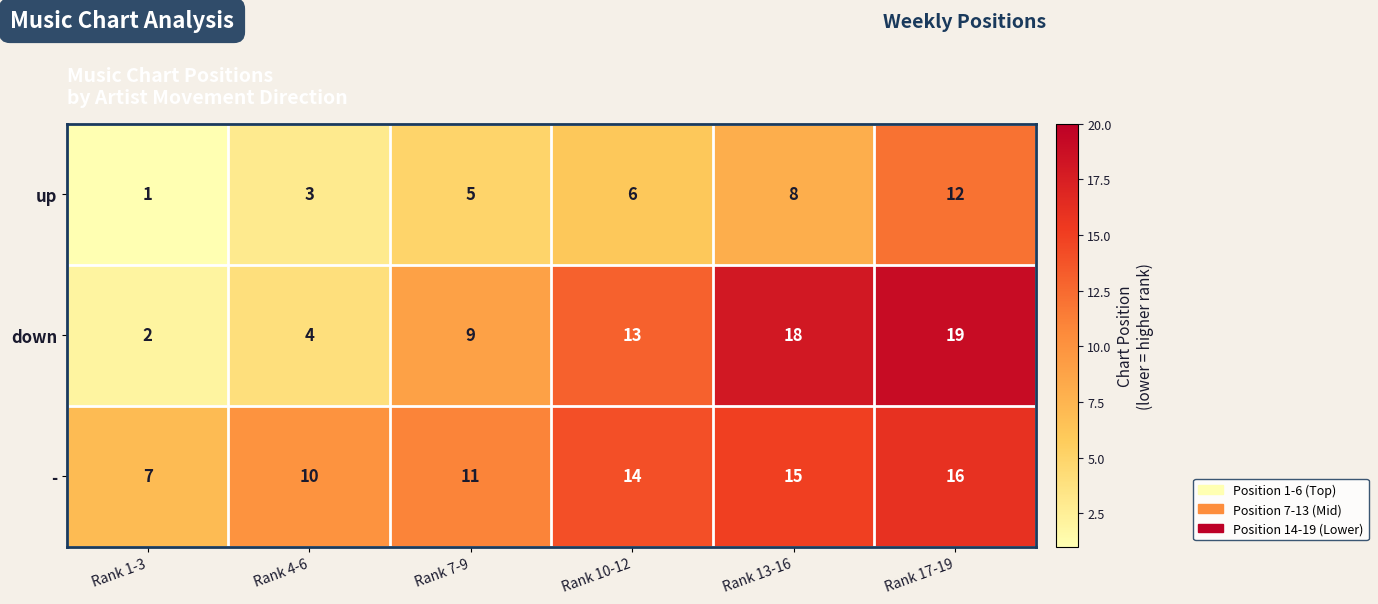

Which series has the largest total across all categories?

-